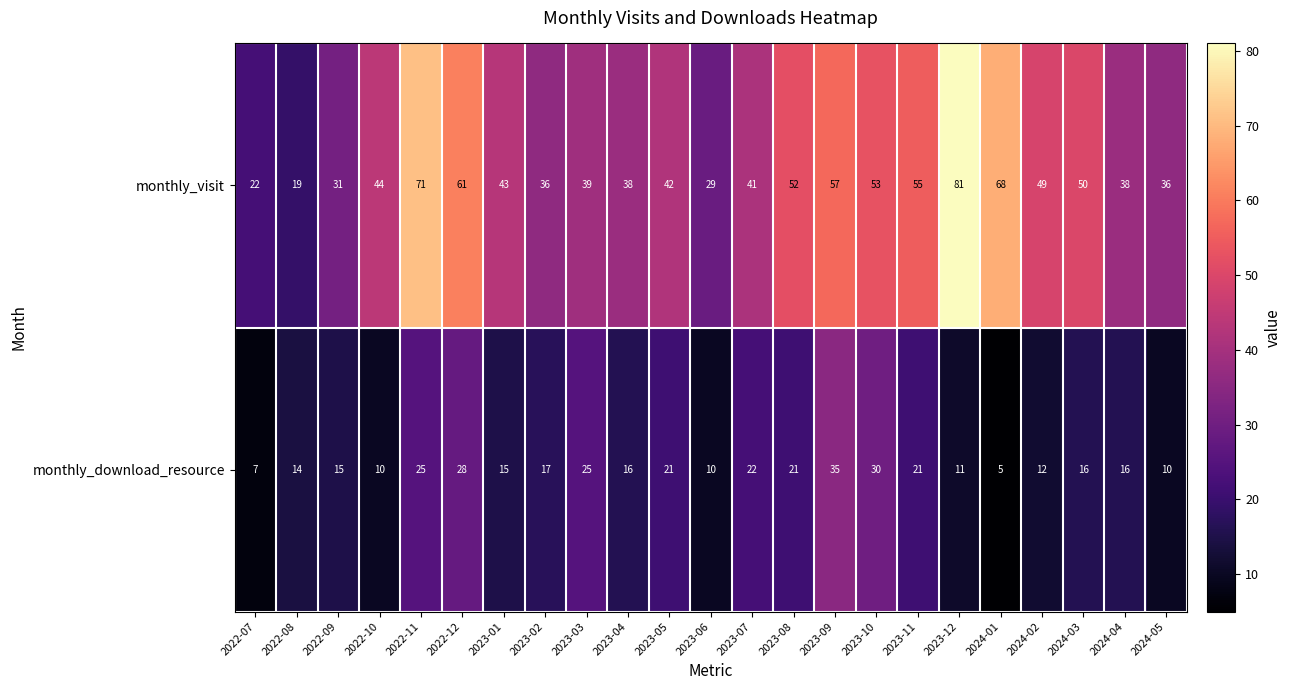

Where is monthly_visit nearest to the value 50?

2024-03